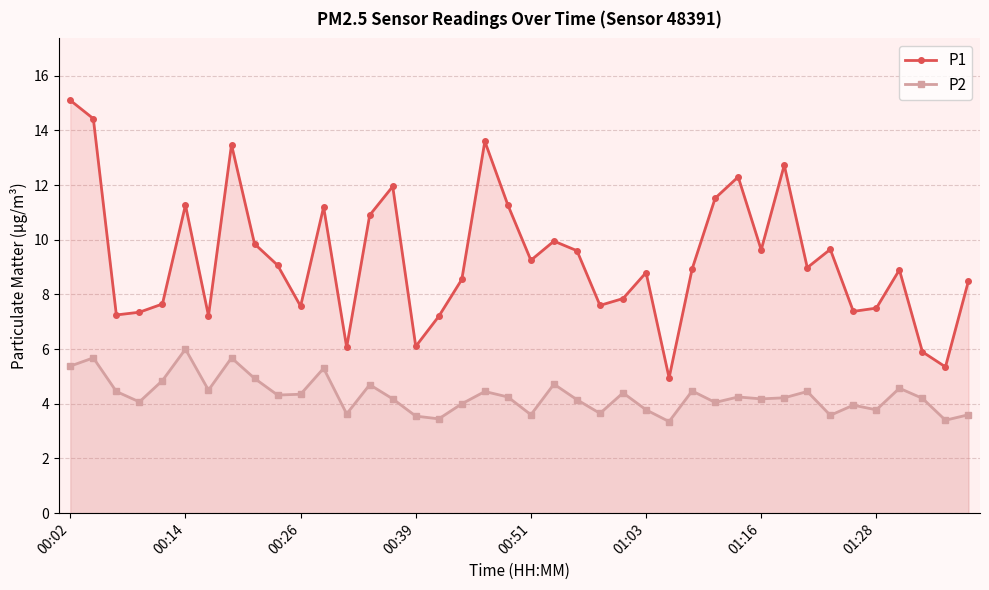

At which category does P1 reach its first local peak?

00:14